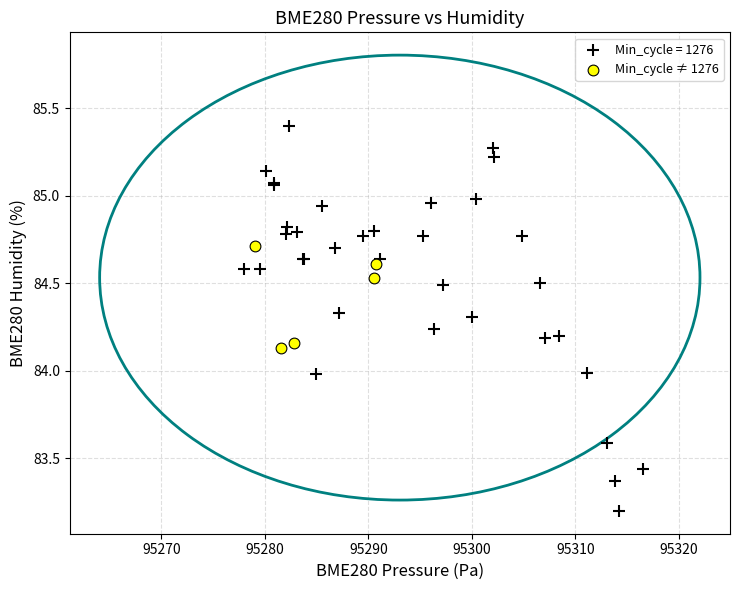

Which series contains the lowest Y value?

Min_cycle = 1276